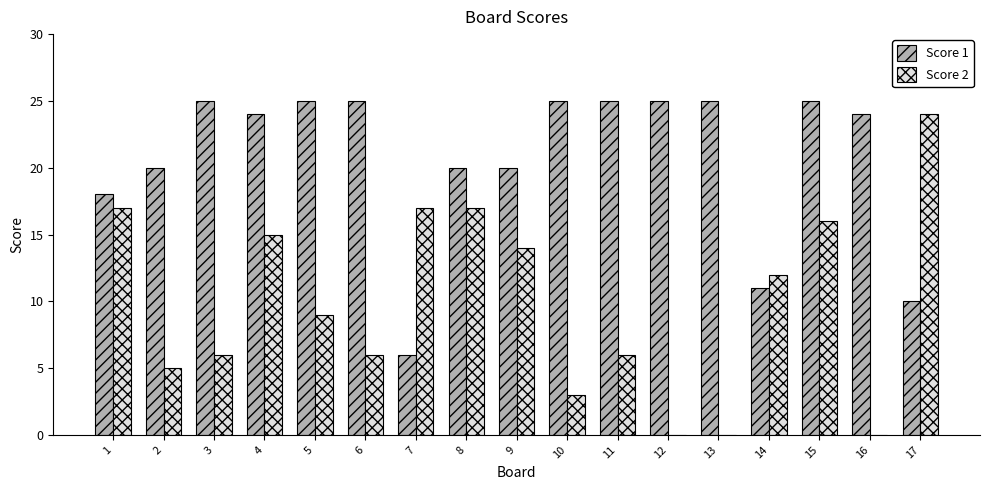

Is the value of Score 2 at 8 greater than the value of Score 1 at 1?

No